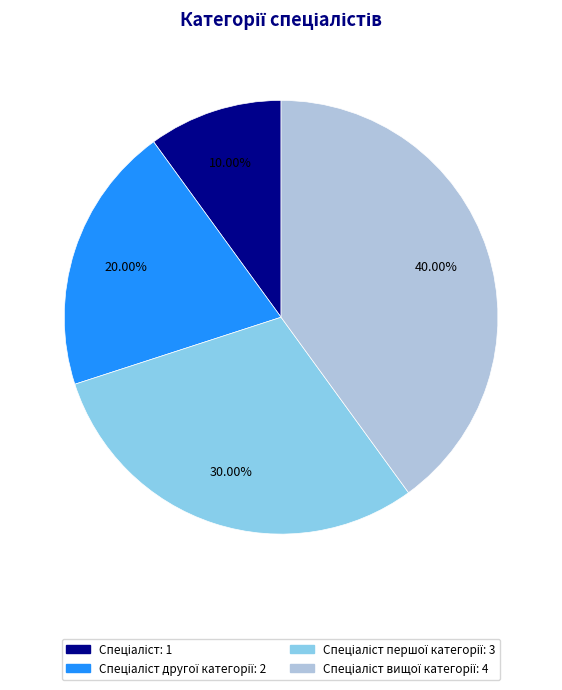

Does any single category account for the majority?

No